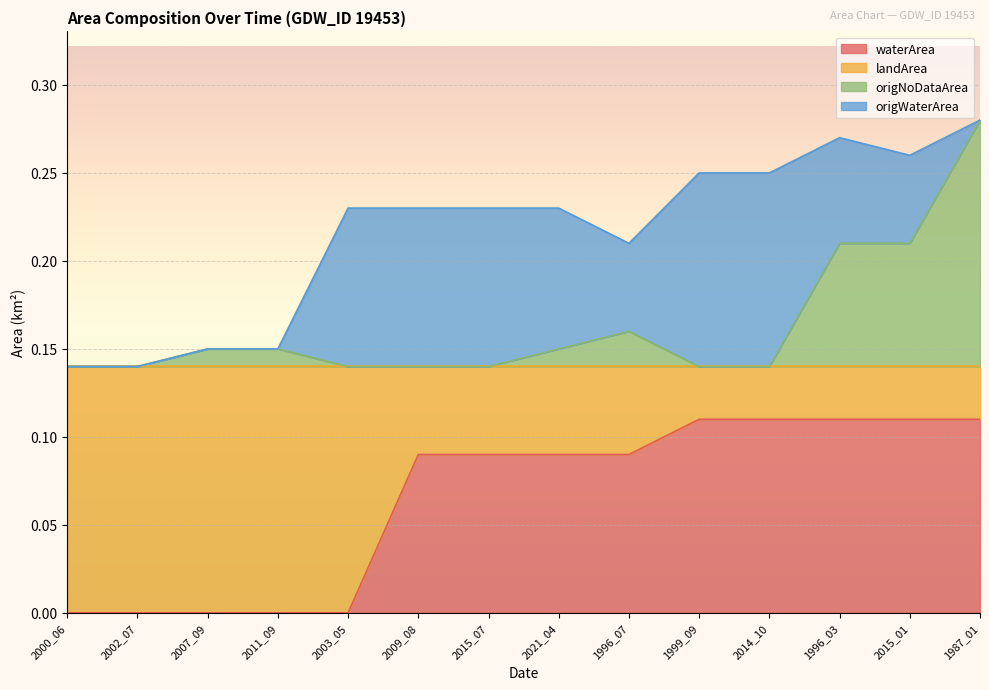

Which label corresponds to the smallest value in the chart?

2000_06